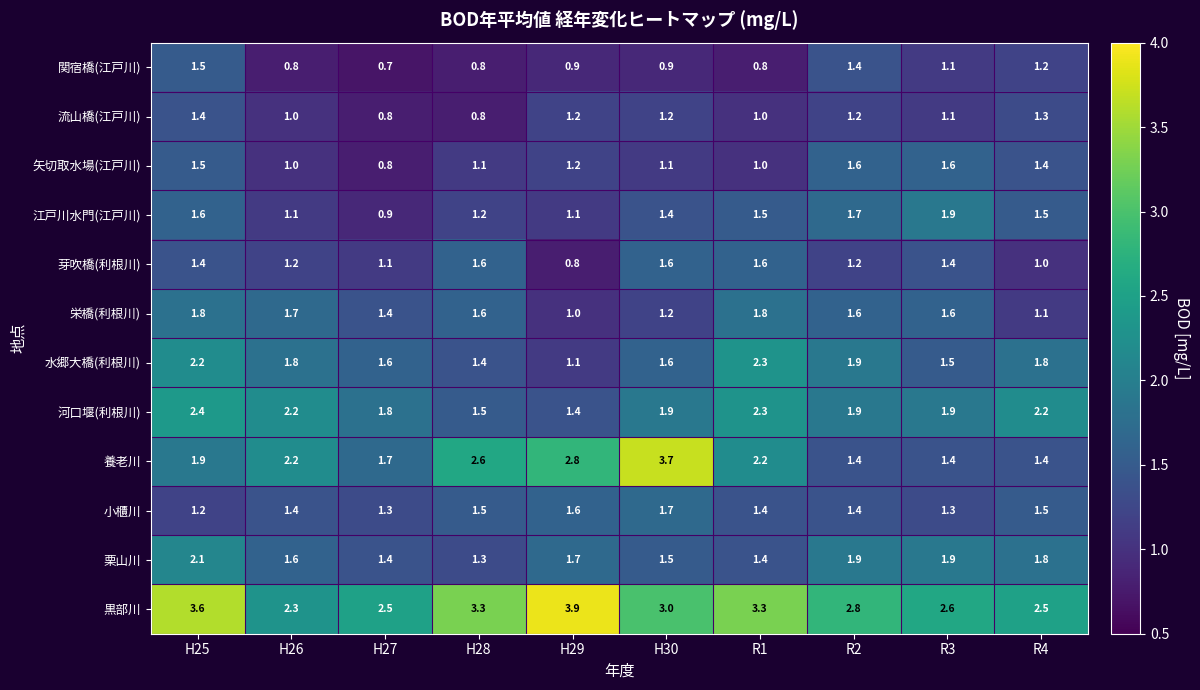

Is the value of 黒部川 at R1 greater than the value of 栗山川 at H30?

Yes